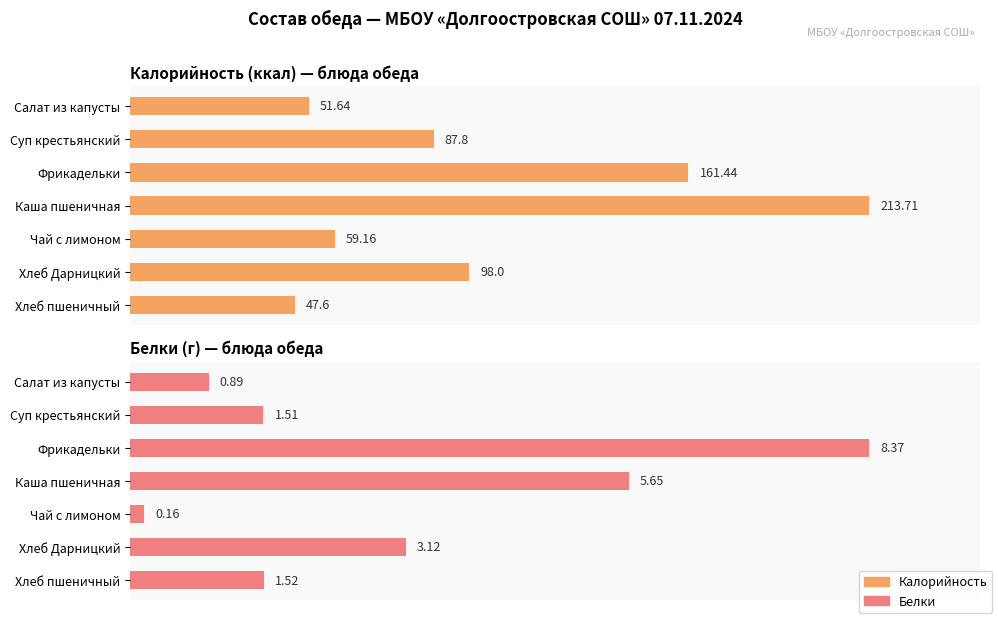

How many series are shown in this chart?

2